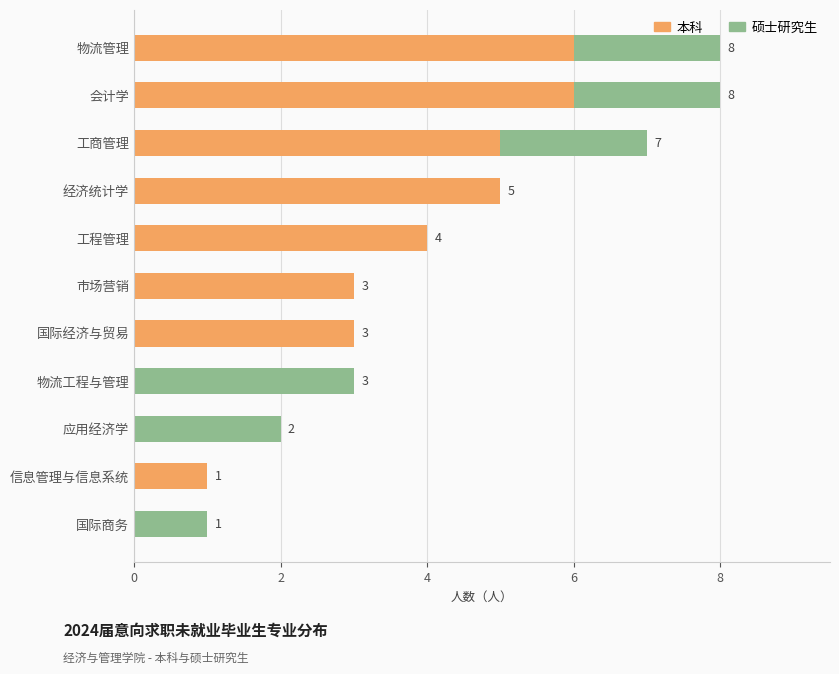

What is the sum of the 本科 values at 经济统计学 and 工商管理?

10